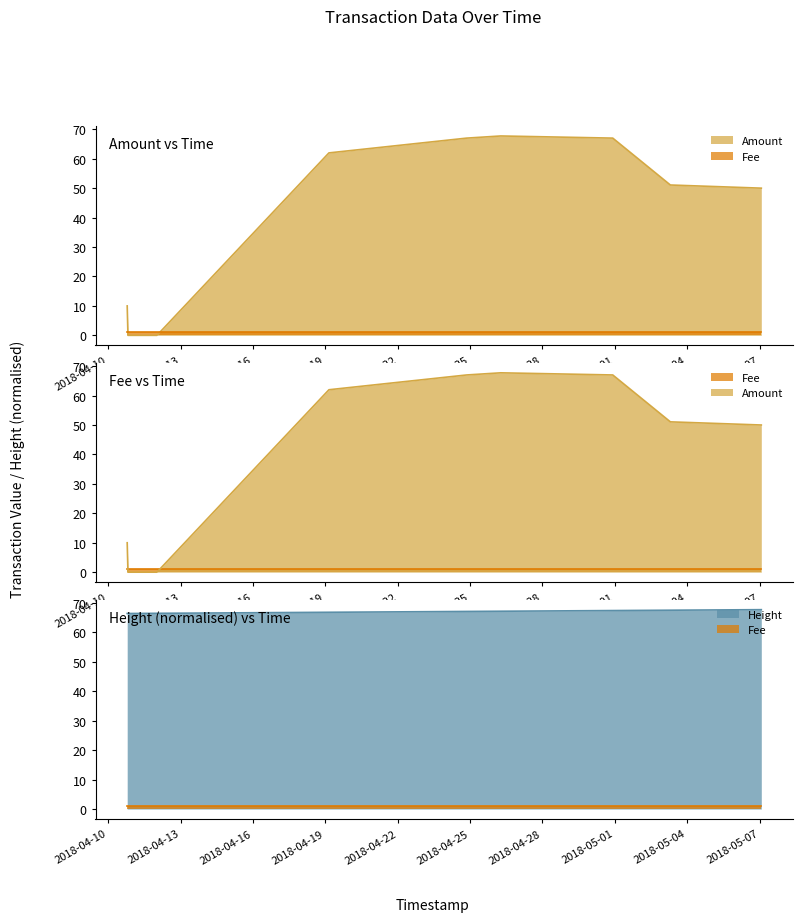

Is it true that Height equals 27.5 at 2018-05-07 01:43:41?

False